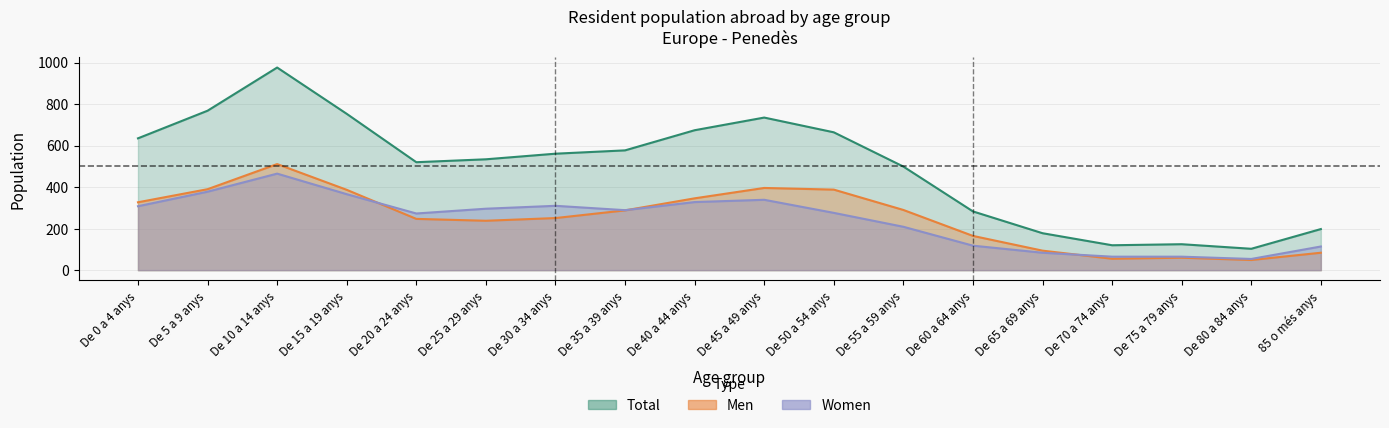

List the labels in order of Women value, largest first.

De 10 a 14 anys, De 5 a 9 anys, De 15 a 19 anys, De 45 a 49 anys, De 40 a 44 anys, De 30 a 34 anys, De 0 a 4 anys, De 25 a 29 anys, De 35 a 39 anys, De 50 a 54 anys, De 20 a 24 anys, De 55 a 59 anys, De 60 a 64 anys, 85 o més anys, De 65 a 69 anys, De 70 a 74 anys, De 75 a 79 anys, De 80 a 84 anys